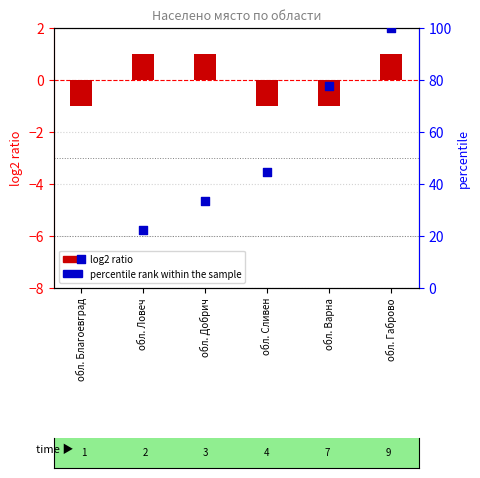

Which series contains the lowest Y value?

log2 ratio